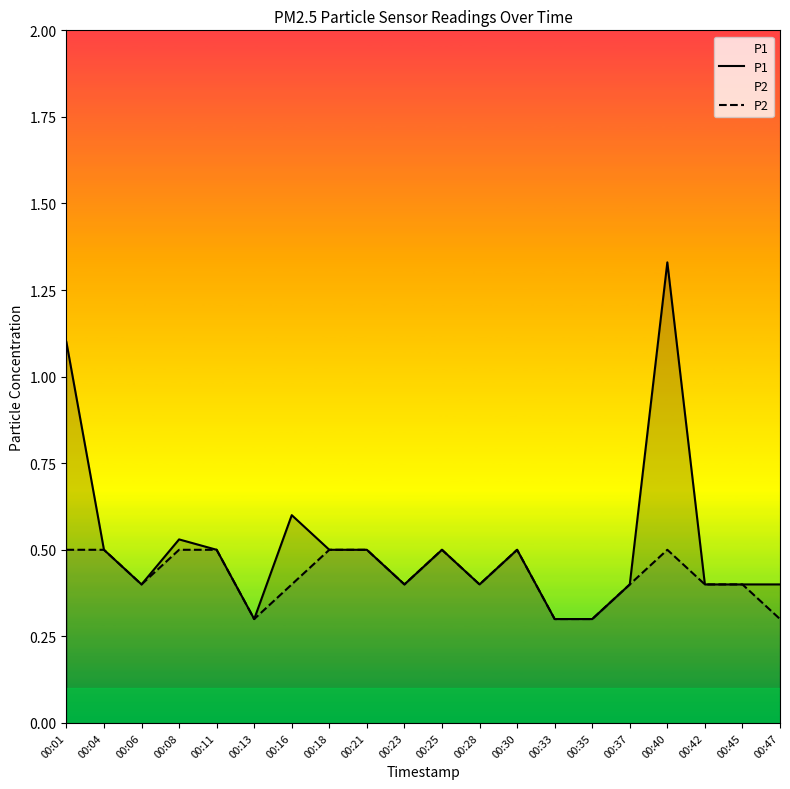

What is the difference between the second highest and minimum values in the P2 series?

0.2